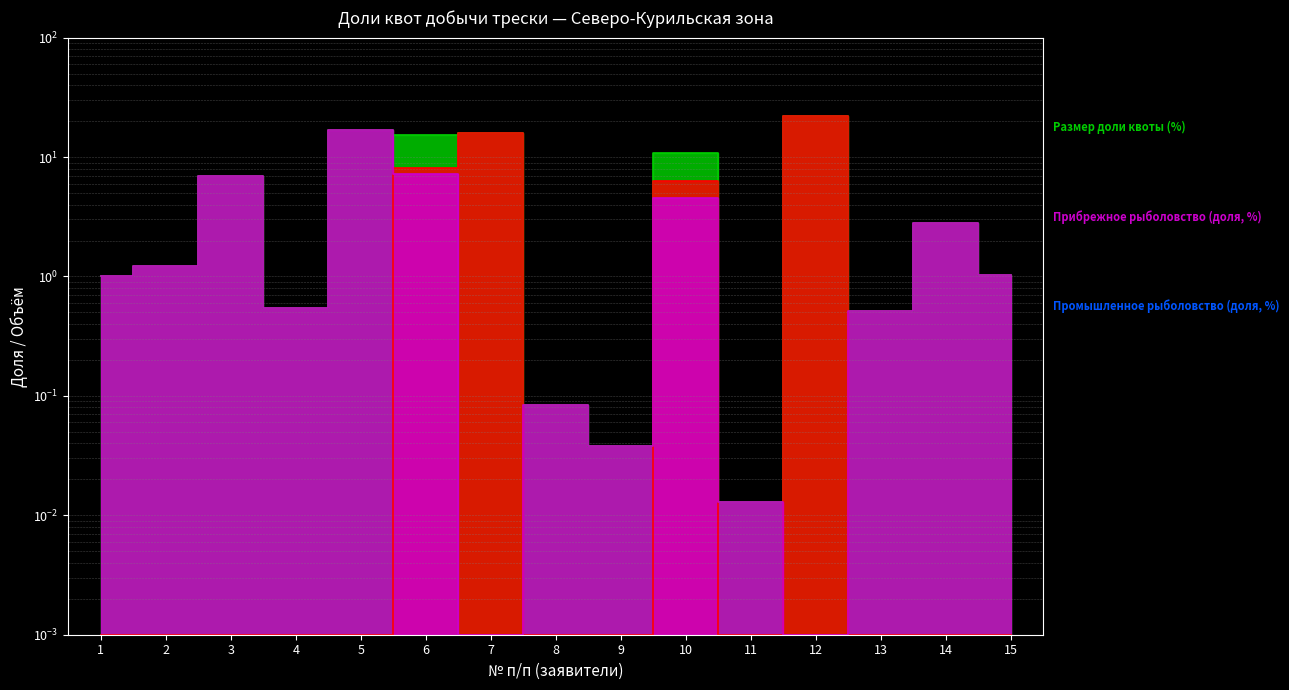

What is the spread (max minus min) of values at 4?

0.5